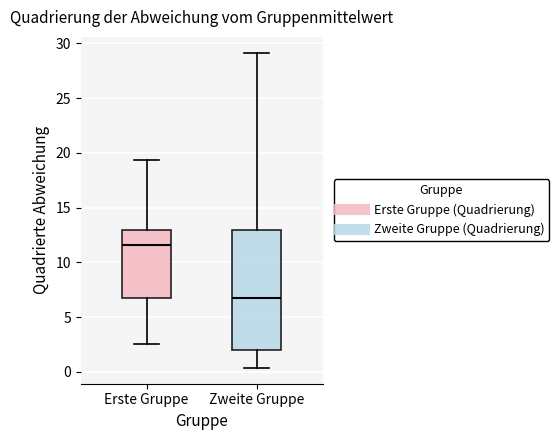

Which box has the lowest median line?

Zweite Gruppe